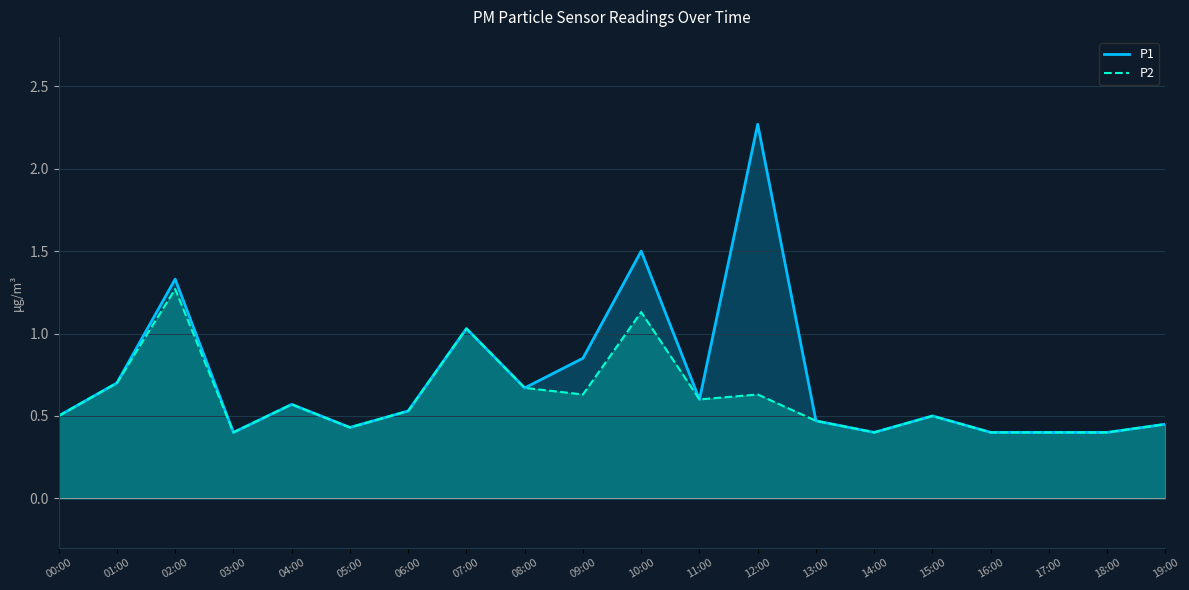

What is the value of the P2 point at the 7th from the left?

0.5